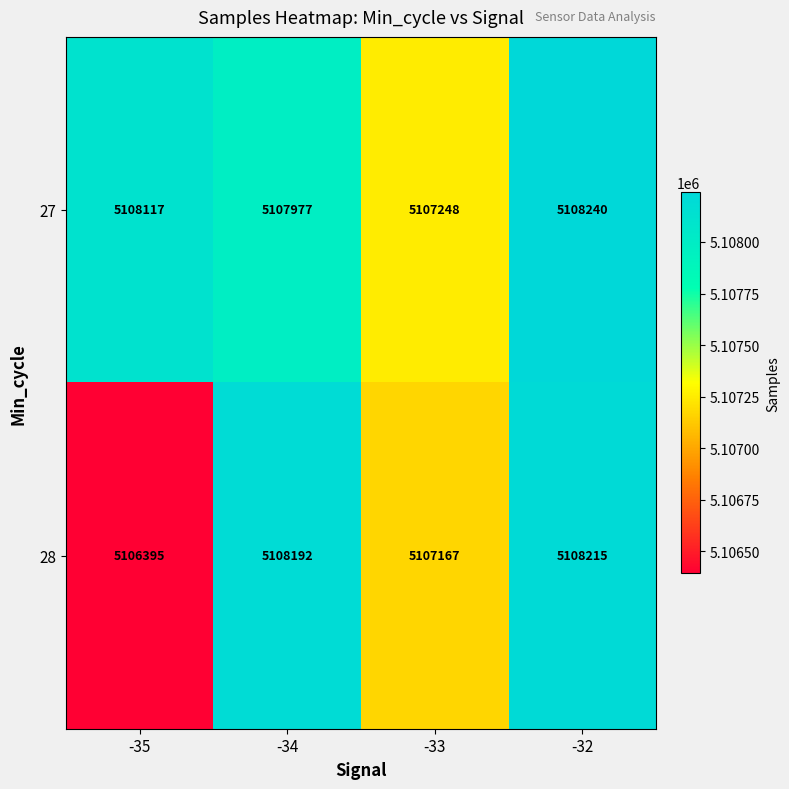

What is the spread (max minus min) of values at -32?

25